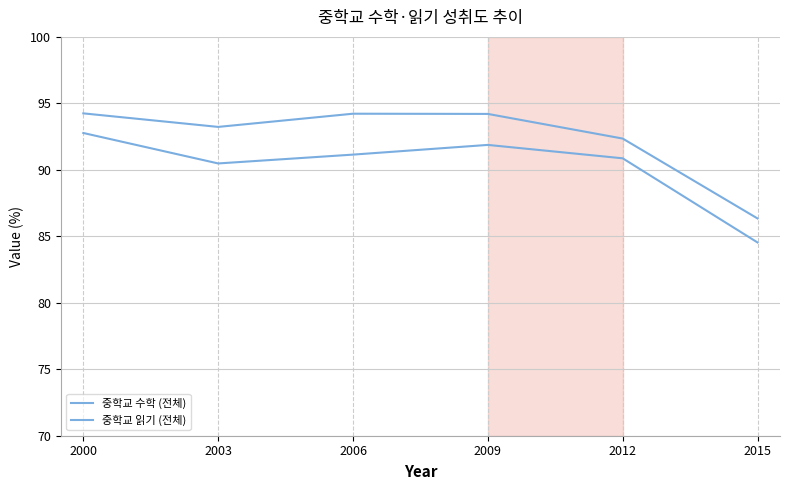

What is the difference between the maximum and second lowest values in the 중학교 수학 (전체) series?

2.3